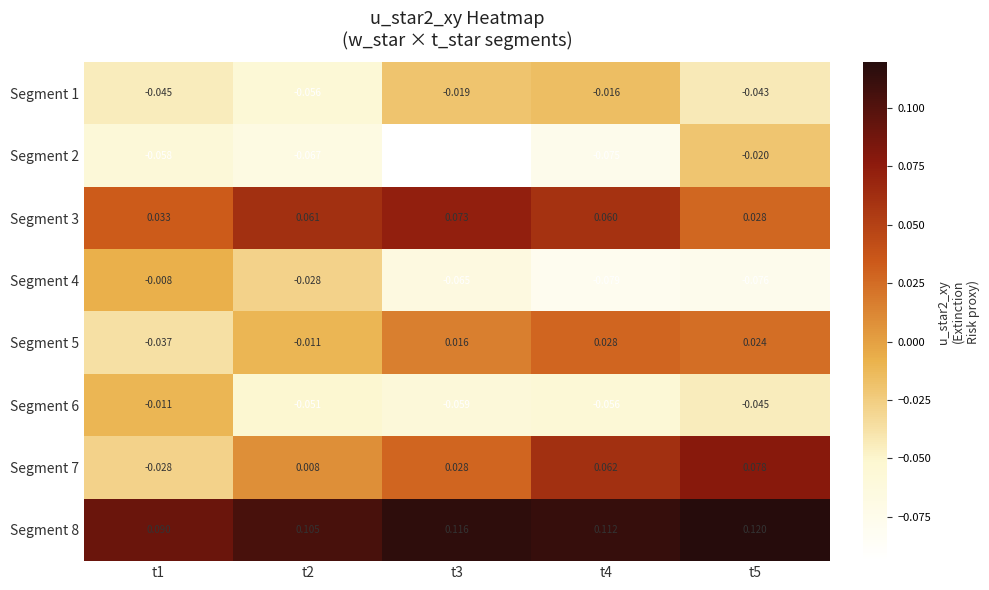

Is the value of Segment 5 at t2 greater than the value of Segment 4 at t3?

Yes